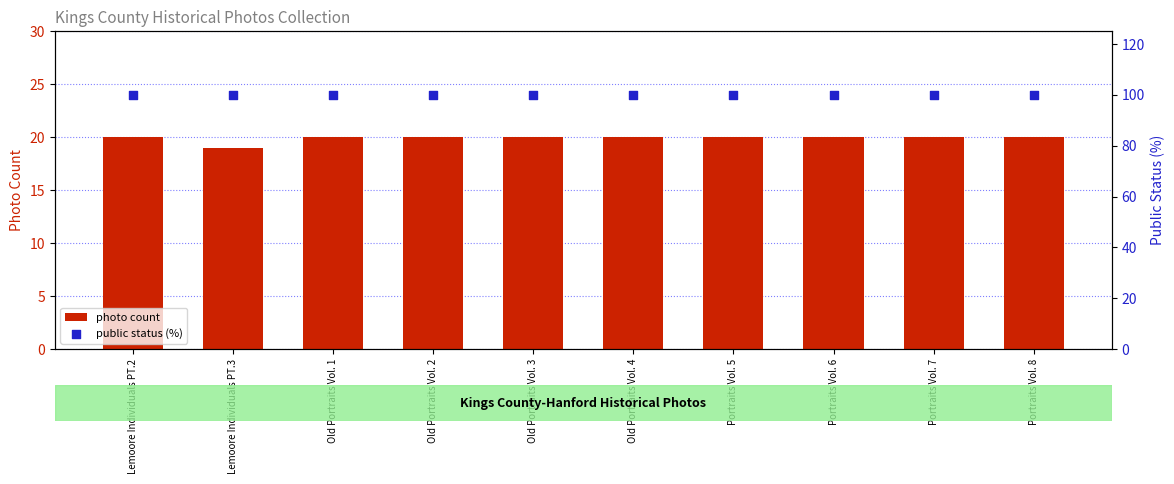

Which series reaches the minimum Y coordinate?

photo count